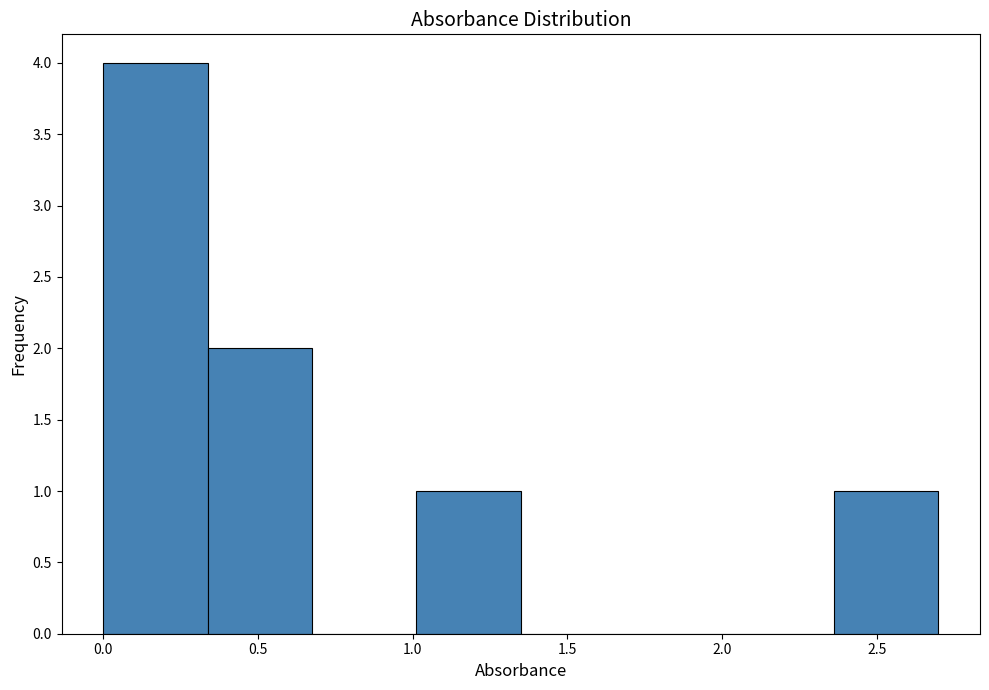

Reading left to right, list every bar in this chart as the range it spans on the x-axis followed by its height. Neither the bar edges nor the heights are printed on the chart, so give them approximately, as read against the axes.

0.00 to 0.35: 4
0.35 to 0.65: 2
0.65 to 1.00: 0
1.00 to 1.35: 1
1.35 to 1.70: 0
1.70 to 2.00: 0
2.00 to 2.35: 0
2.35 to 2.70: 1